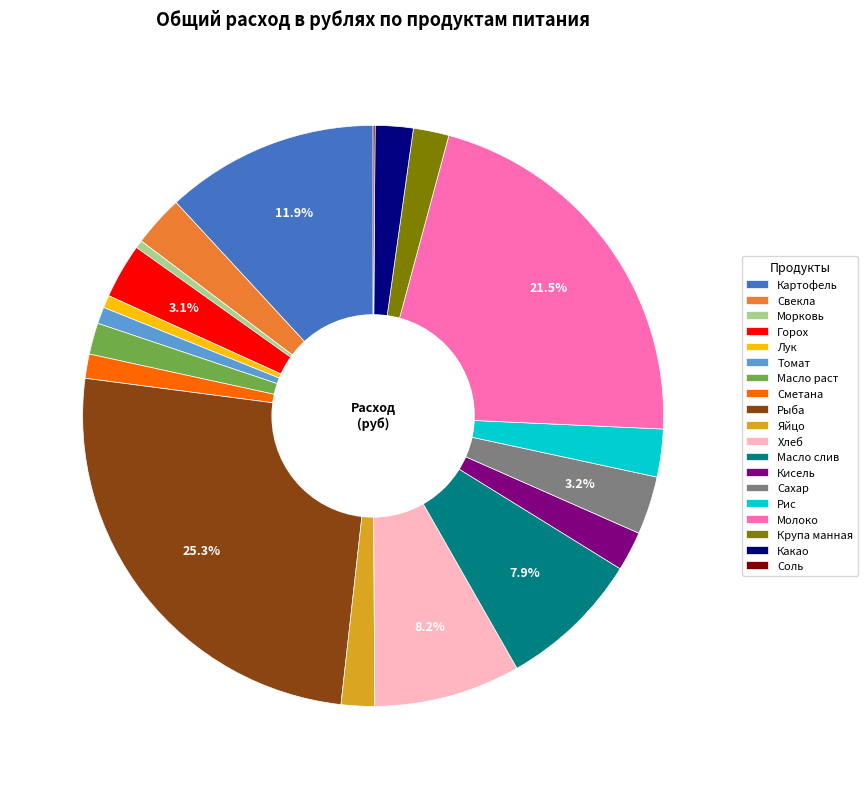

Which slice is the largest?

Рыба